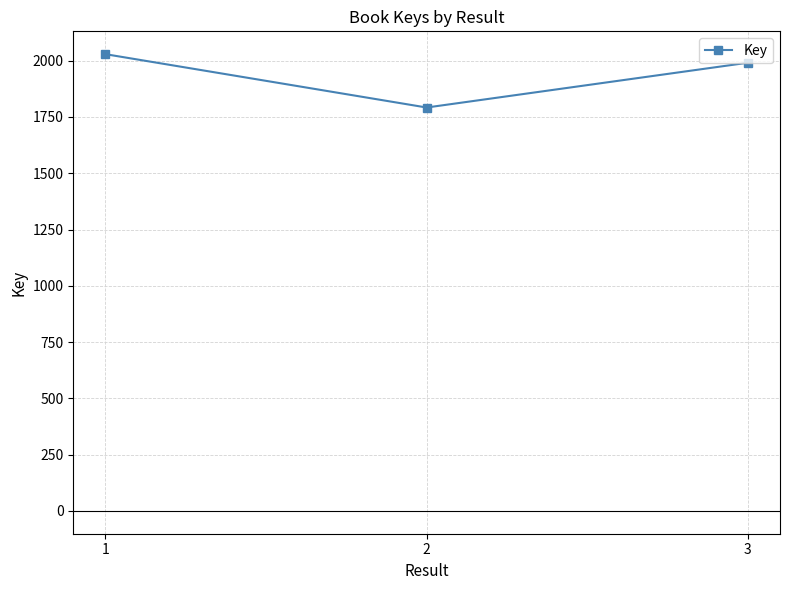

Between 1 and 2, which is larger?

1